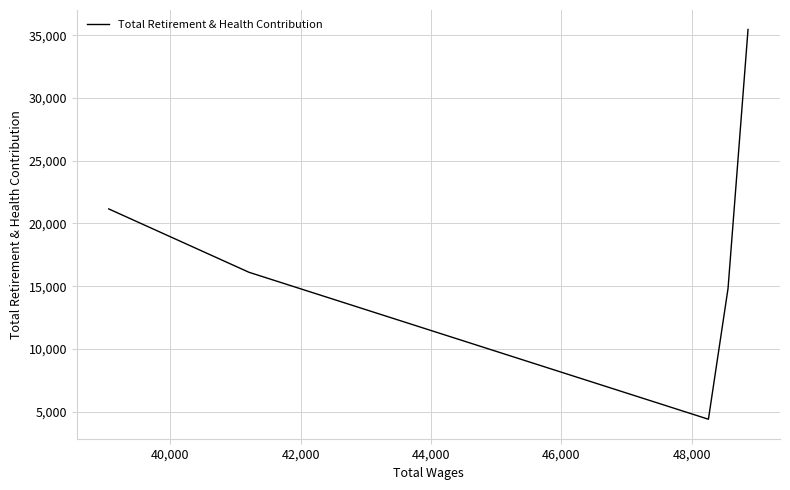

What position from the right is 40,000?

4